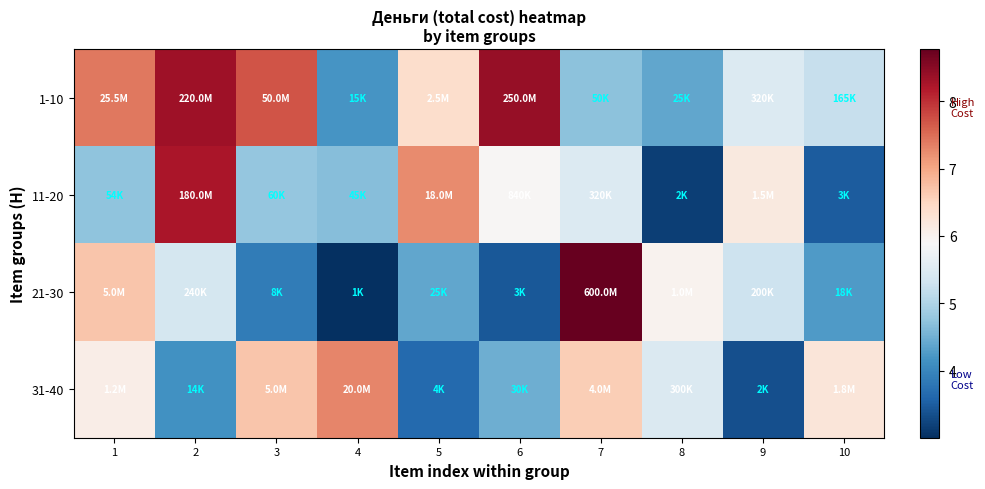

Between 2 and 6, which series saw the biggest shift?

11-20